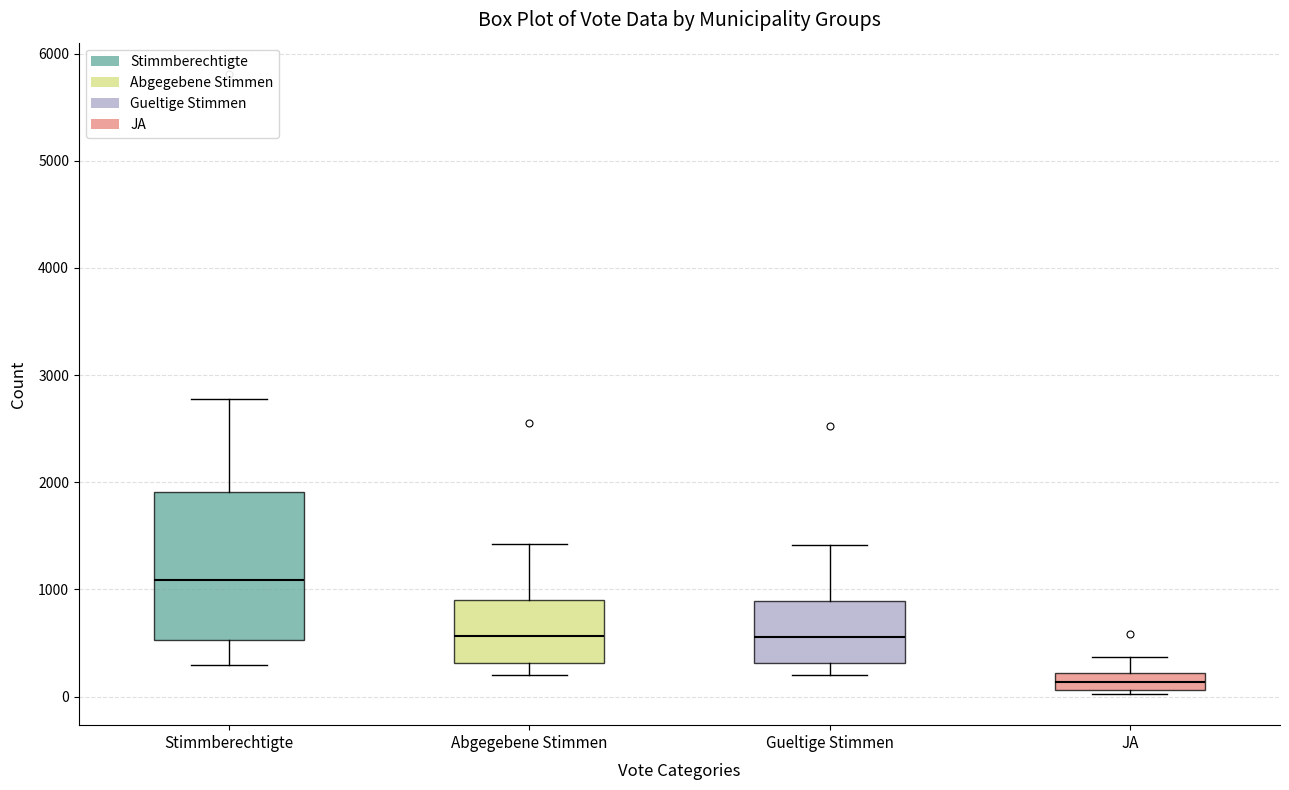

Reading left to right, read every box against the y-axis: the position of its median line, the range the box covers, and the ends of its whiskers. The values are not printed on the chart, so give them approximately, as read against the axis.

Stimmberechtigte: median 1100, box 500 to 1900, whiskers 300 to 2800
Abgegebene Stimmen: median 600, box 300 to 900, whiskers 200 to 1400
Gueltige Stimmen: median 600, box 300 to 900, whiskers 200 to 1400
JA: median 100 (inside the box), box 100 to 200, whiskers 0 to 400